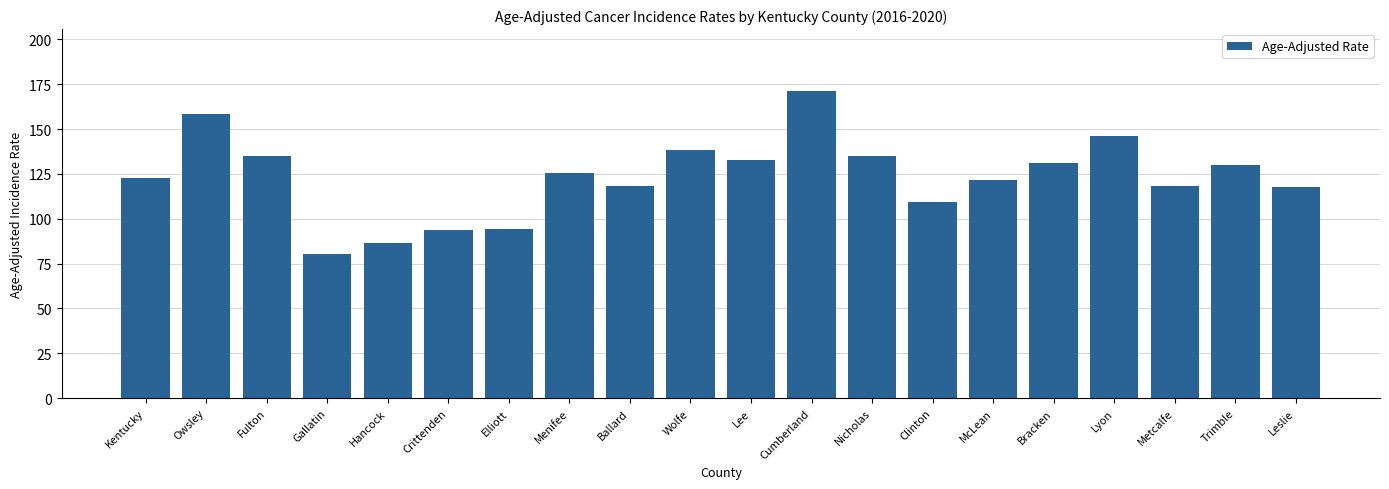

Which category has the lowest value across all series?

Gallatin